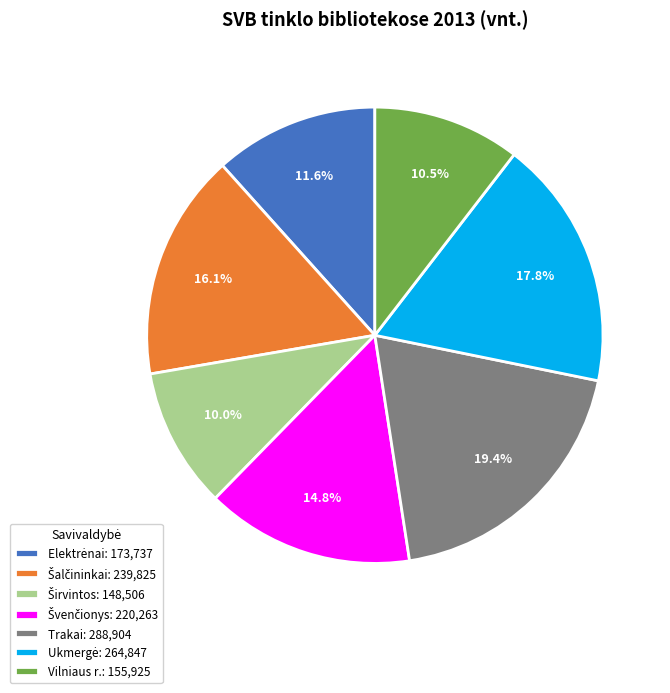

Is it true that Vilniaus r. is 1% of the pie?

False